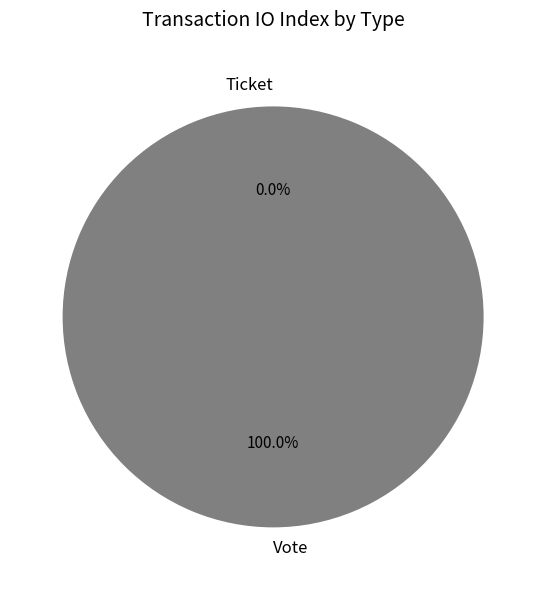

Is there a majority slice in this chart?

Yes